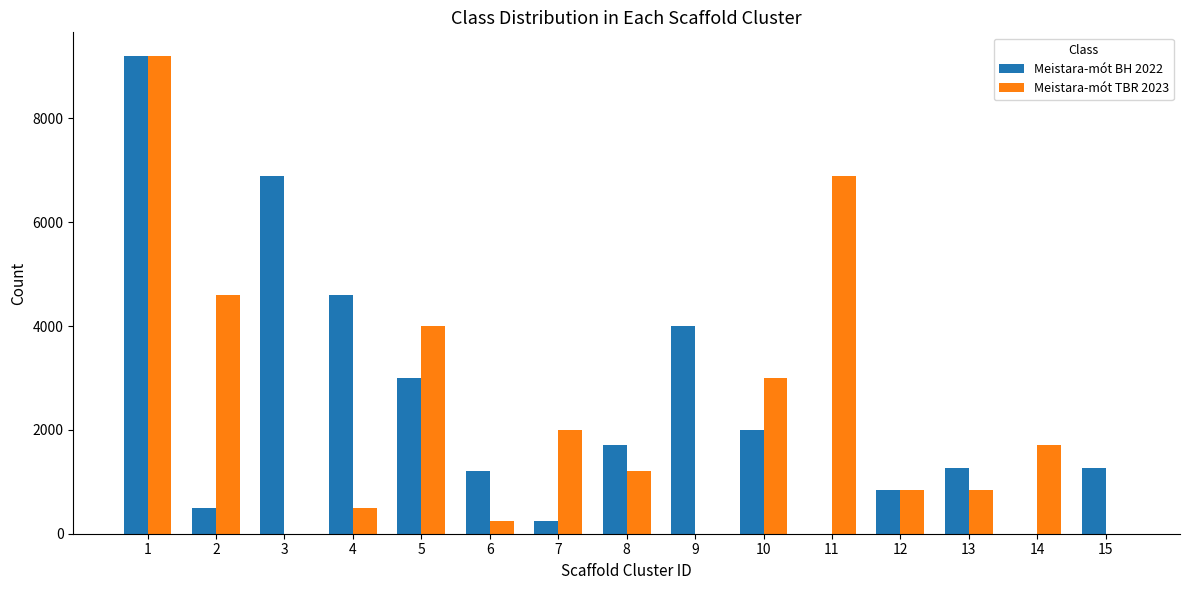

What is the difference between the Meistara-mót TBR 2023 values at 4 and 8?

700